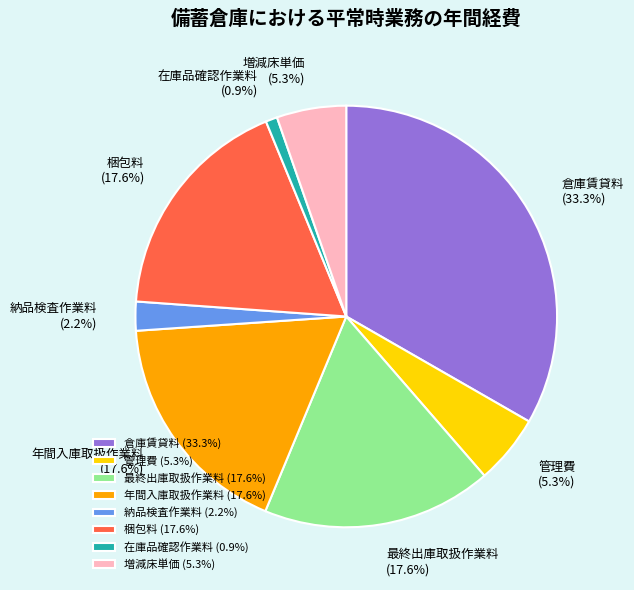

How many slices are in this pie chart?

8